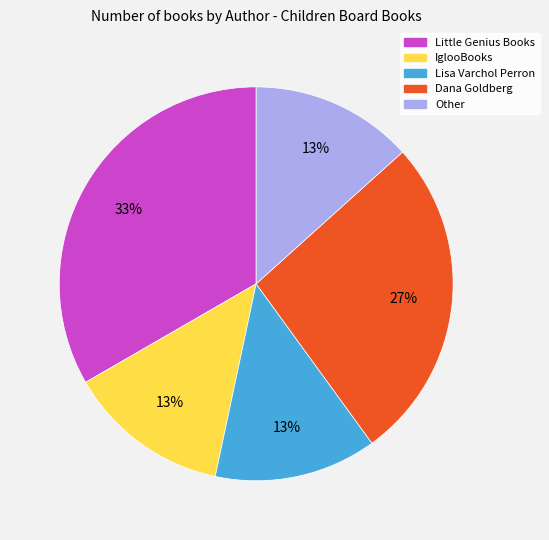

Is there any slice that represents more than half of the pie?

No